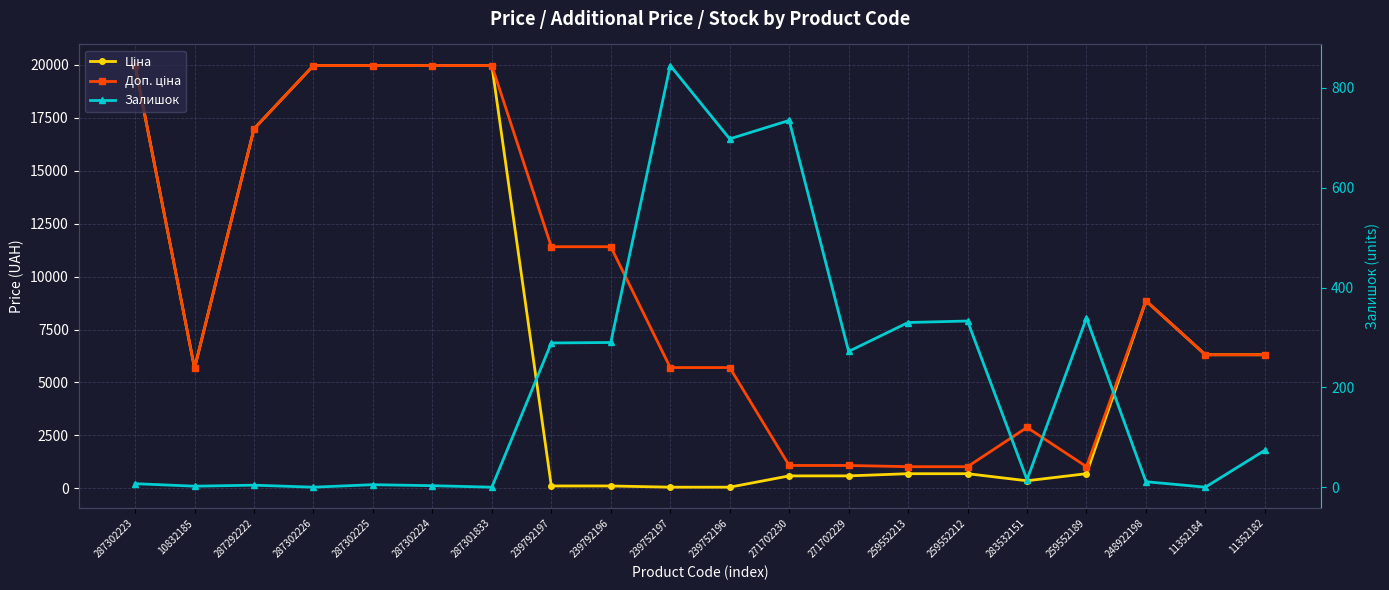

True or false: Доп. ціна and Залишок intersect in this chart.

False